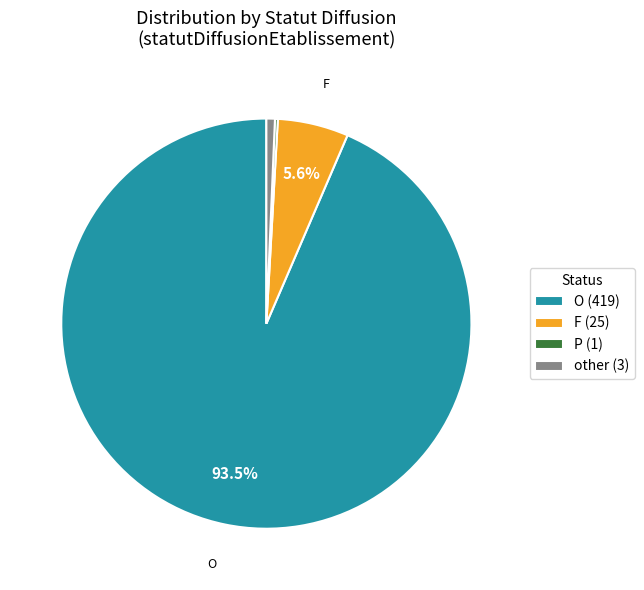

To the nearest percent, what is the average slice percentage?

25%